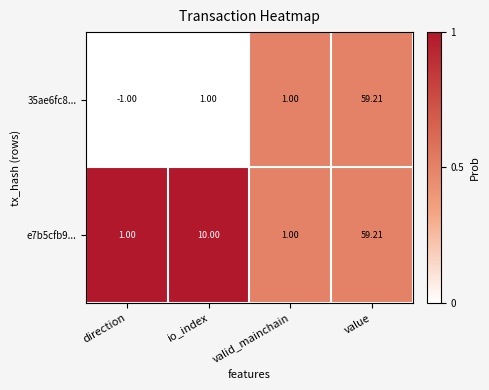

At how many categories does at least one series exceed 0?

4